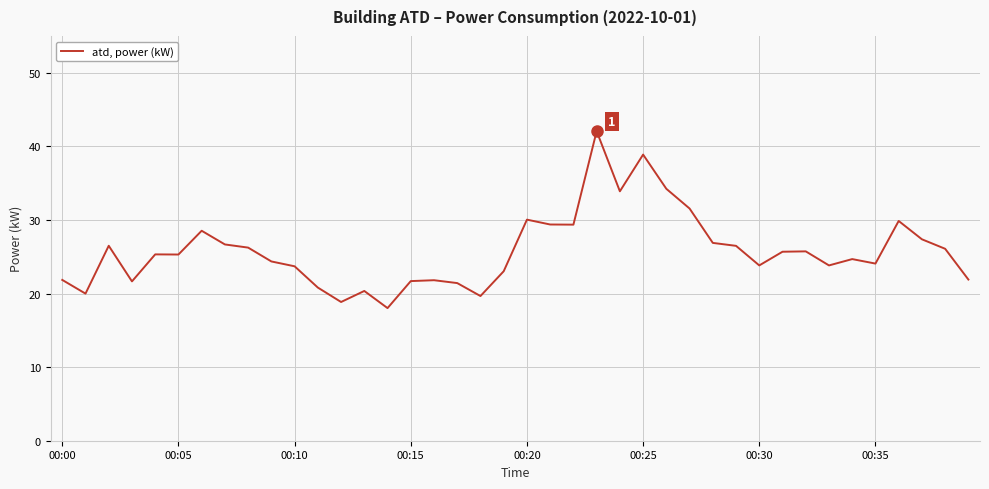

What is the greatest value displayed?

42.1